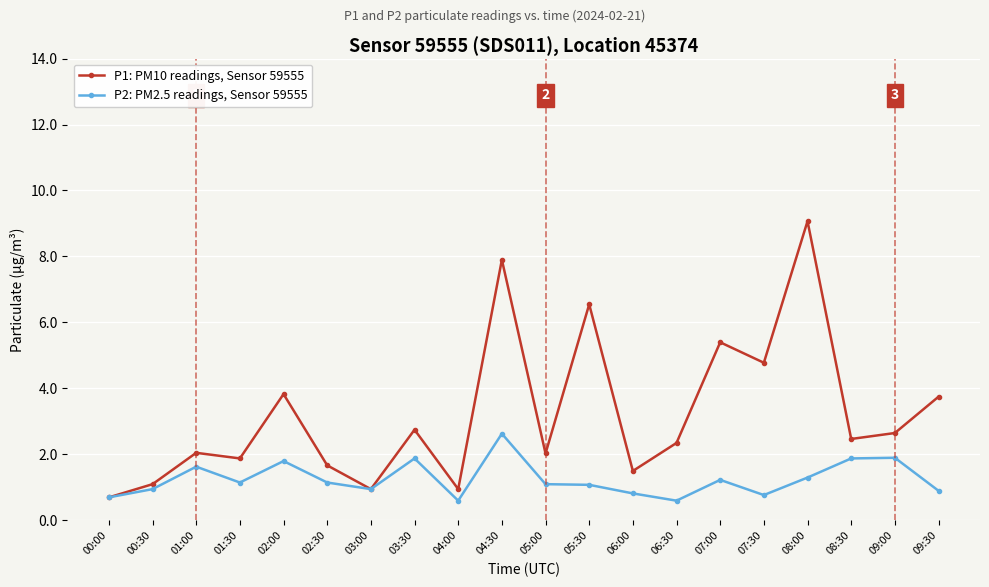

In P1: PM10 readings, Sensor 59555, how many points are lower than both neighbors (excluding endpoints)?

7